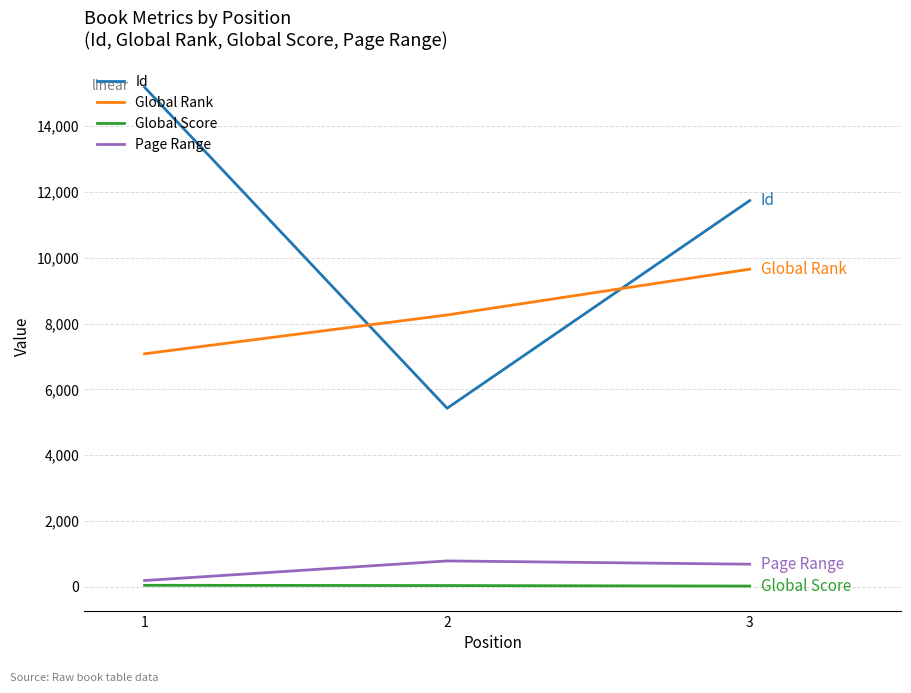

How many Global Score values are between 24 and 47?

3